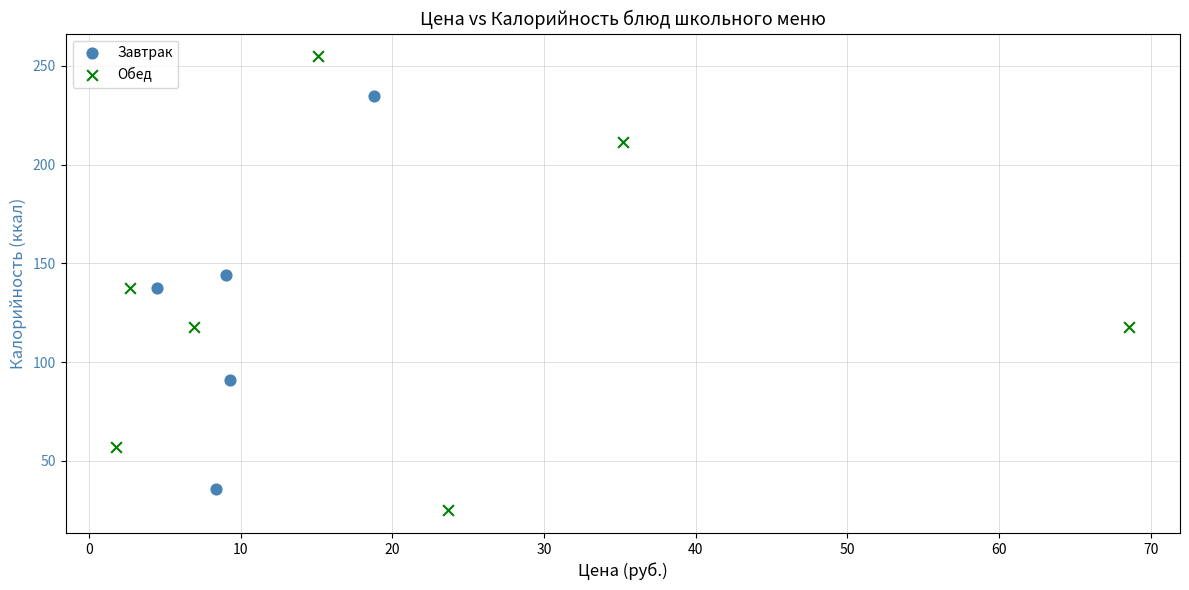

Which series has the largest Y range (max minus min)?

Обед